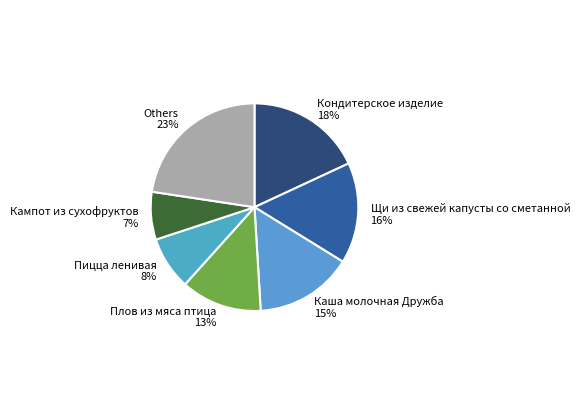

The Пицца ленивая slice represents 8% of the pie. True or false?

True